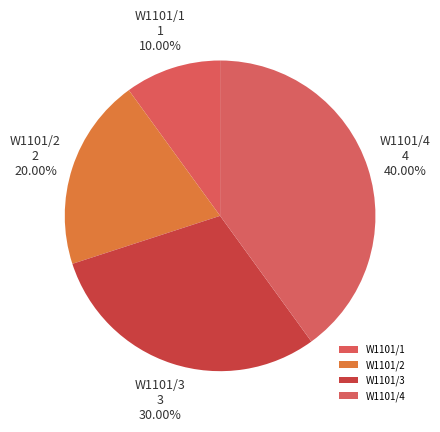

Combined, do W1101/4 and W1101/2 account for over 50%?

Yes